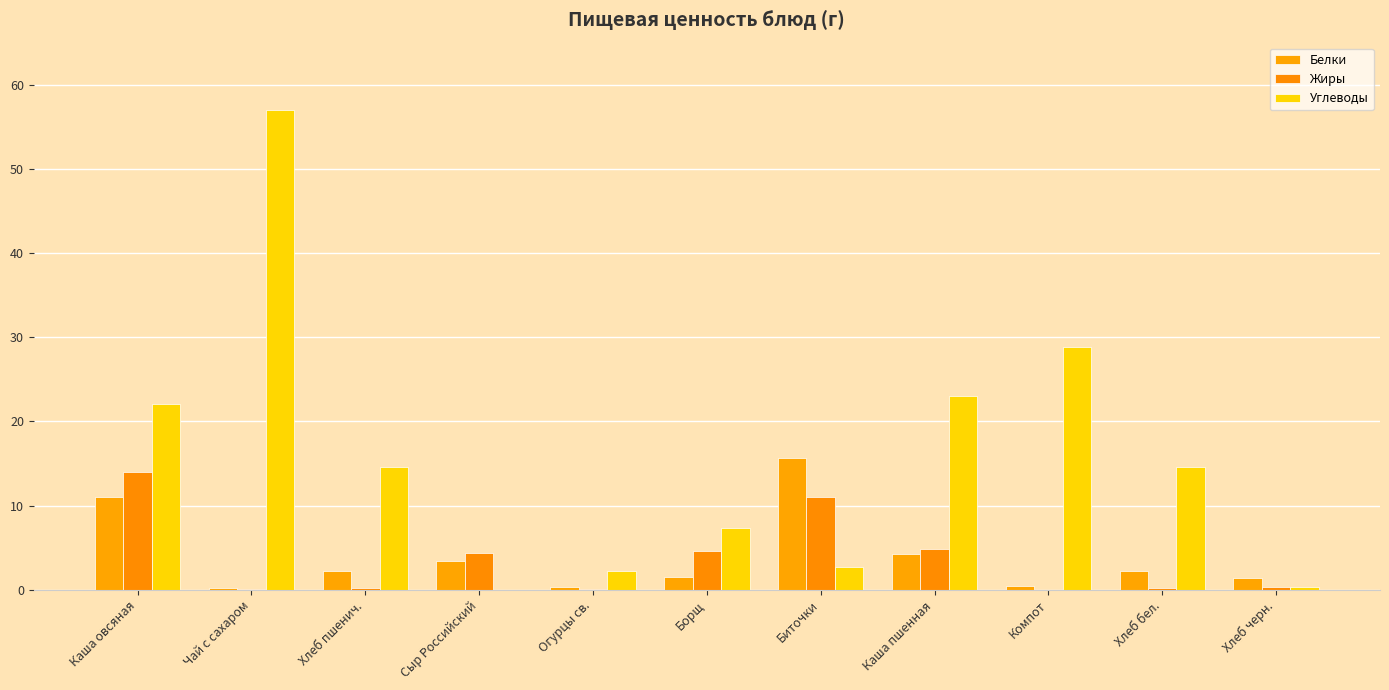

What is the maximum value for Жиры?

14.0